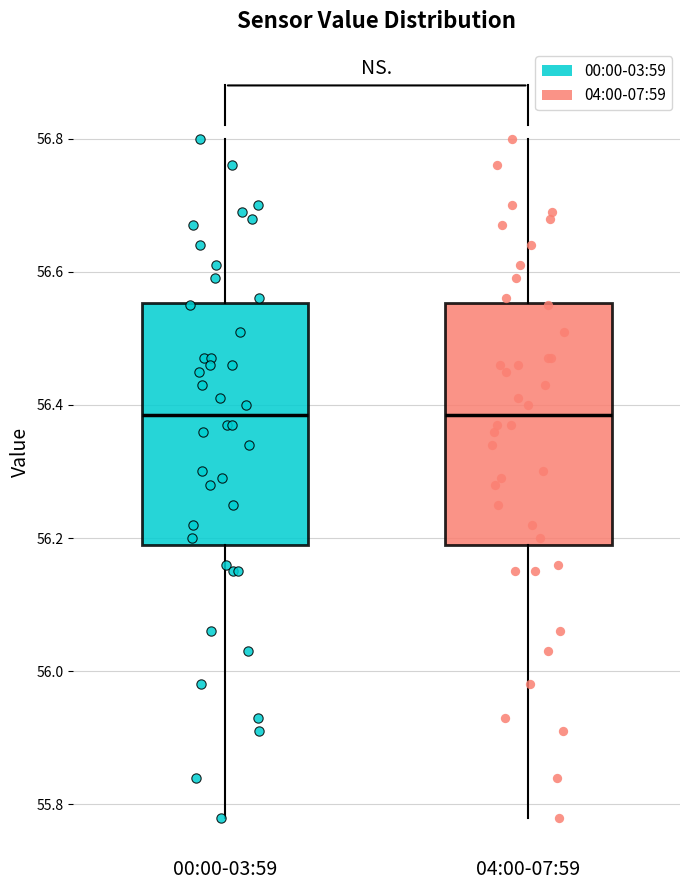

Reading left to right, transcribe this box plot: for each box, give where its median line is, the range the box spans, and where its two whiskers end, as read against the y-axis. The values are not printed on the chart, so give them approximately, as read against the axis.

00:00-03:59: median 56.38, box 56.20 to 56.56, whiskers 55.78 to 56.80
04:00-07:59: median 56.38, box 56.20 to 56.56, whiskers 55.78 to 56.80